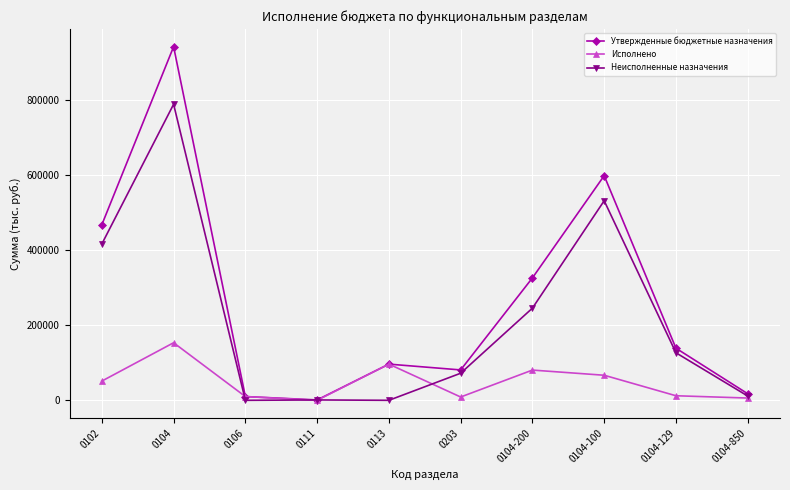

True or false: Неисполненные назначения has more than 0 interior local peaks.

True